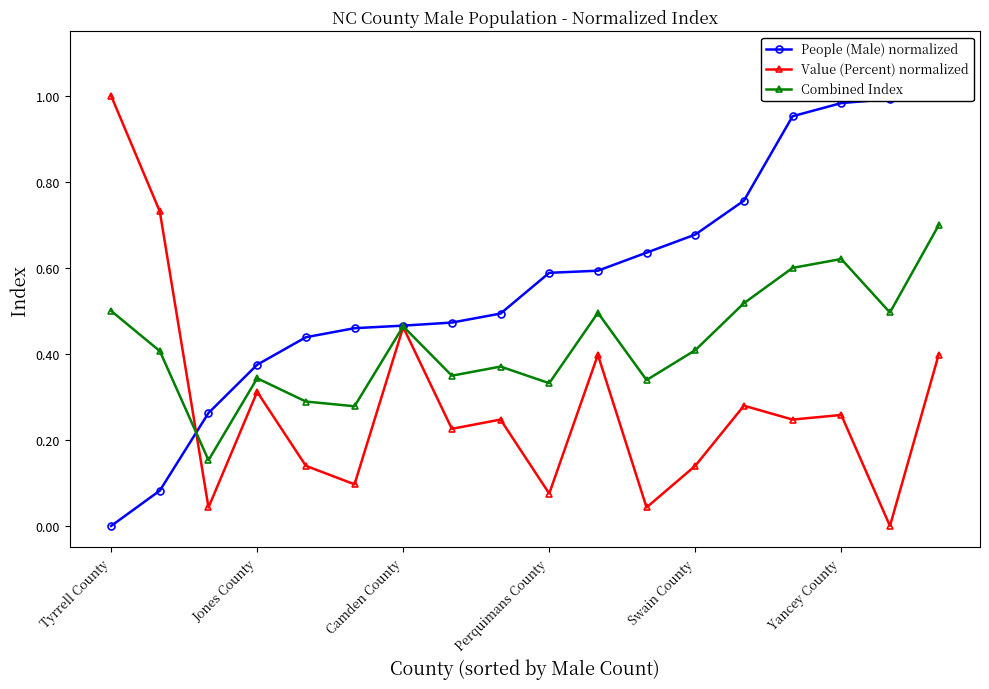

True or false: Value (Percent) normalized has more than 0 points higher than both neighbors.

True